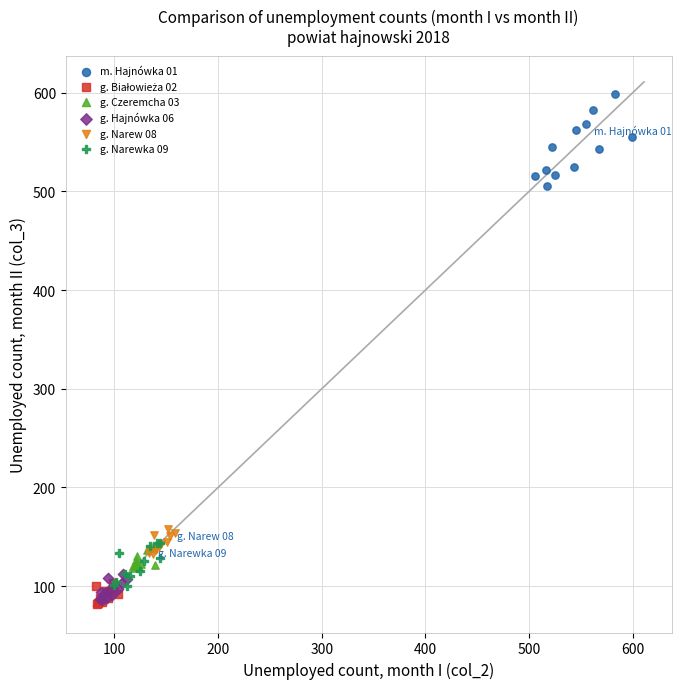

Which series has the largest Y range (max minus min)?

m. Hajnówka 01